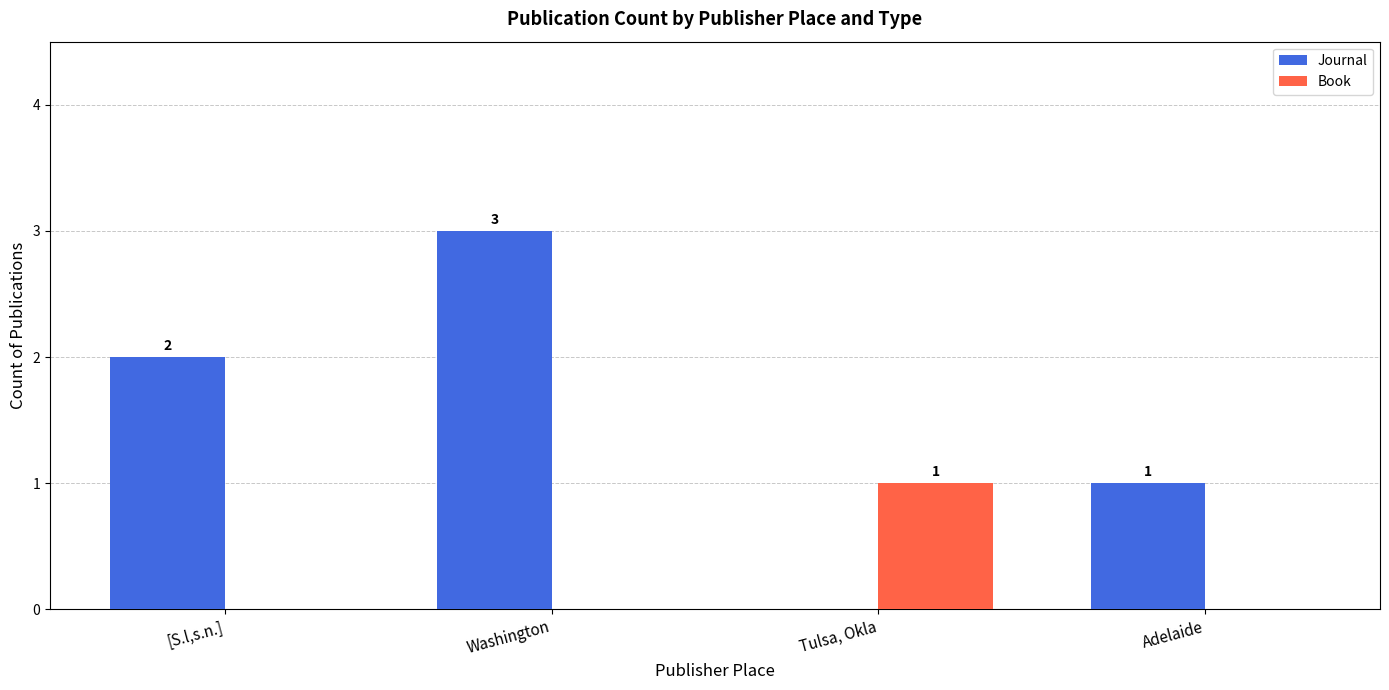

How many Journal values are between 1 and 3?

3